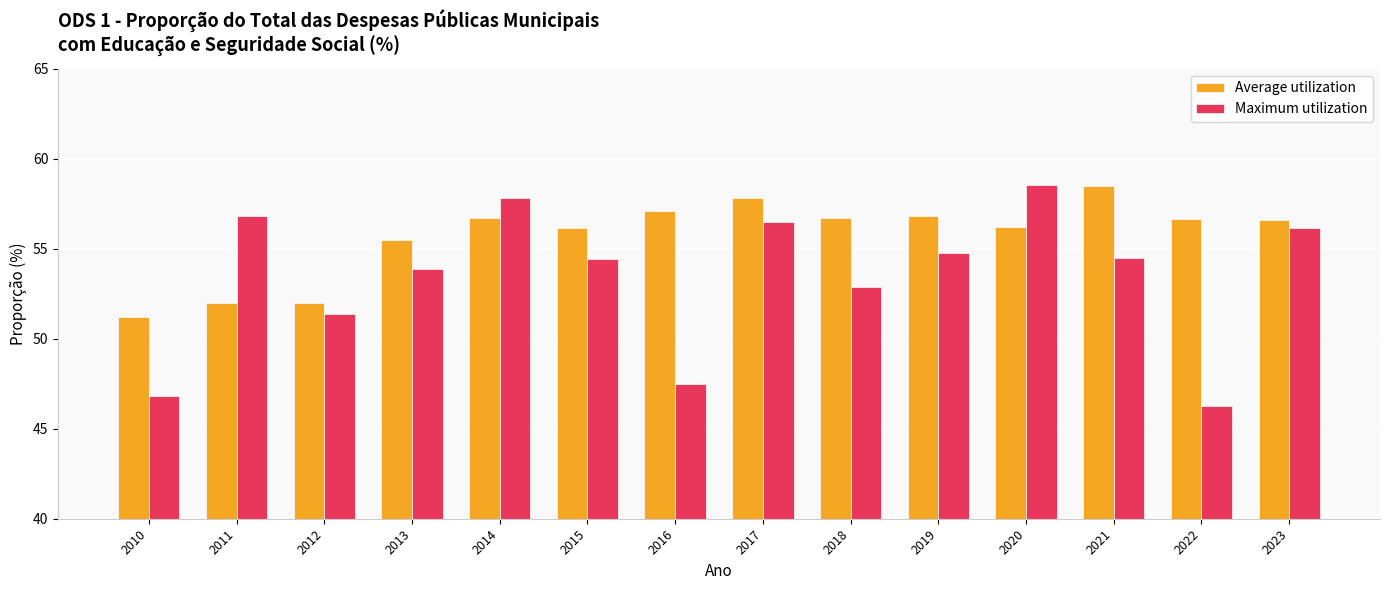

The Average utilization series shows 68.1 at 2012. True or false?

False